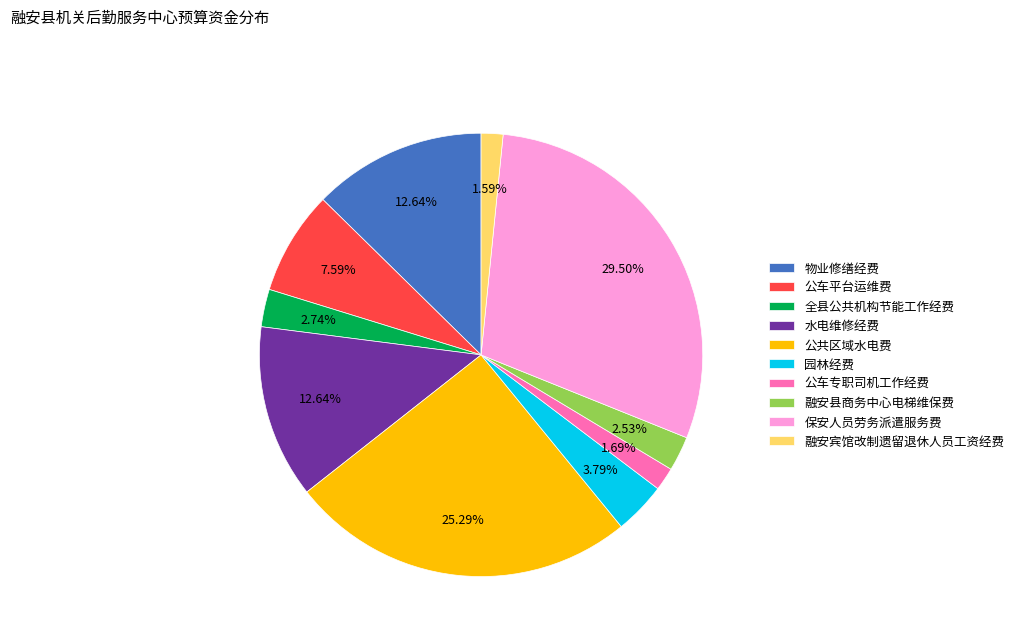

Between 园林经费 and 融安宾馆改制遗留退休人员工资经费, which is larger?

园林经费